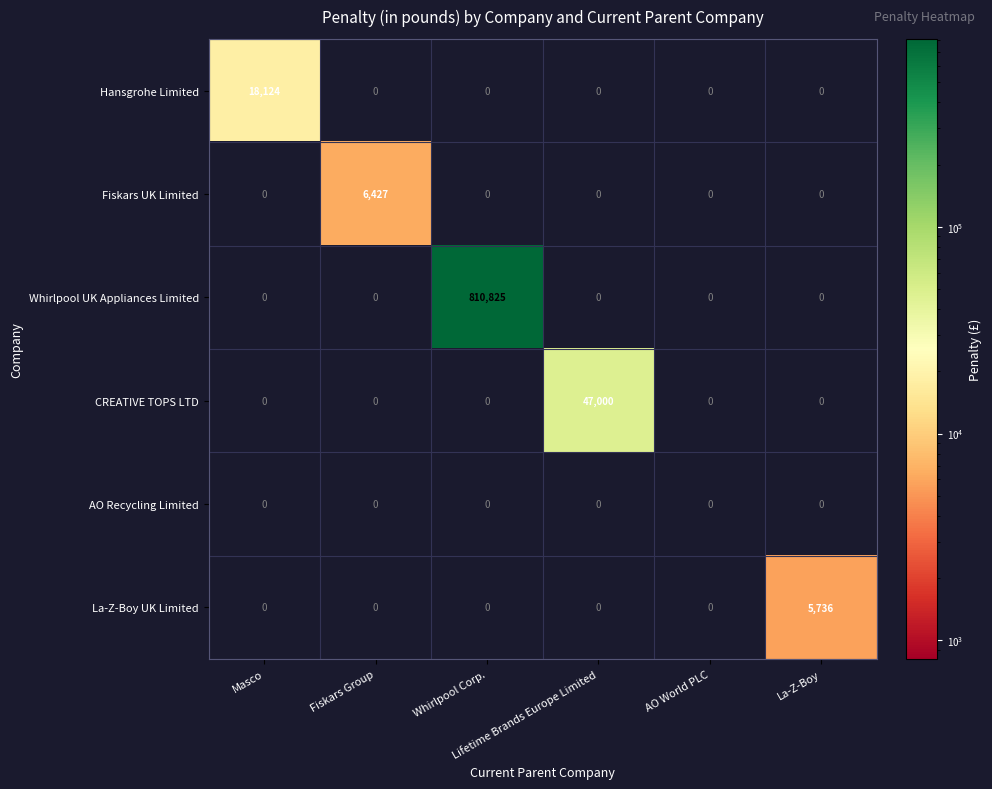

What is the greatest value displayed?

810825